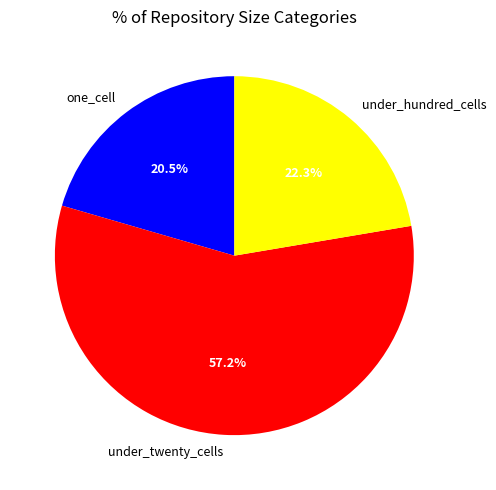

Rank the categories by value from highest to lowest.

under_twenty_cells, under_hundred_cells, one_cell